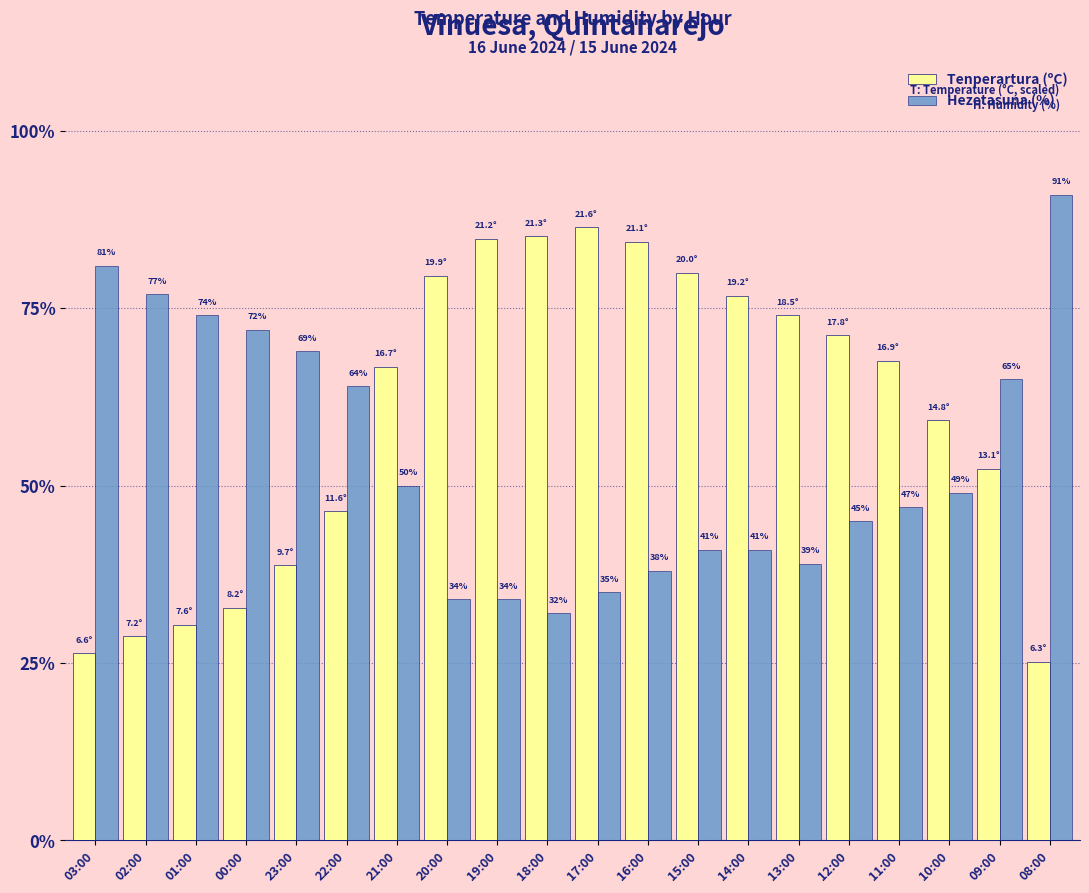

Which category has the highest value across all series?

08:00